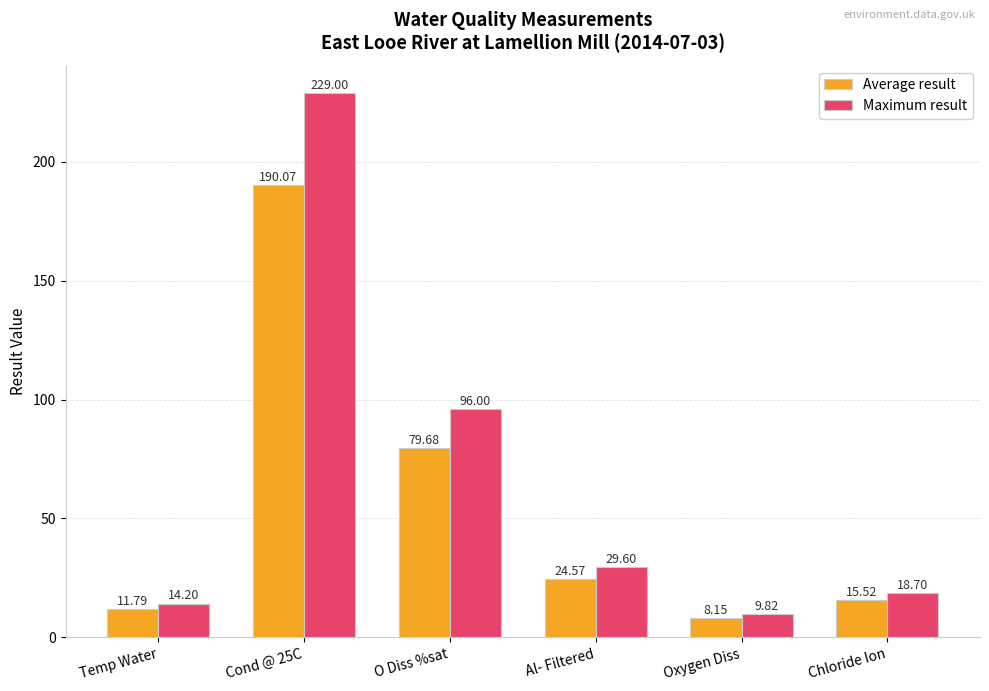

Is the value of Average result at Cond @ 25C greater than the value of Maximum result at Oxygen Diss?

Yes